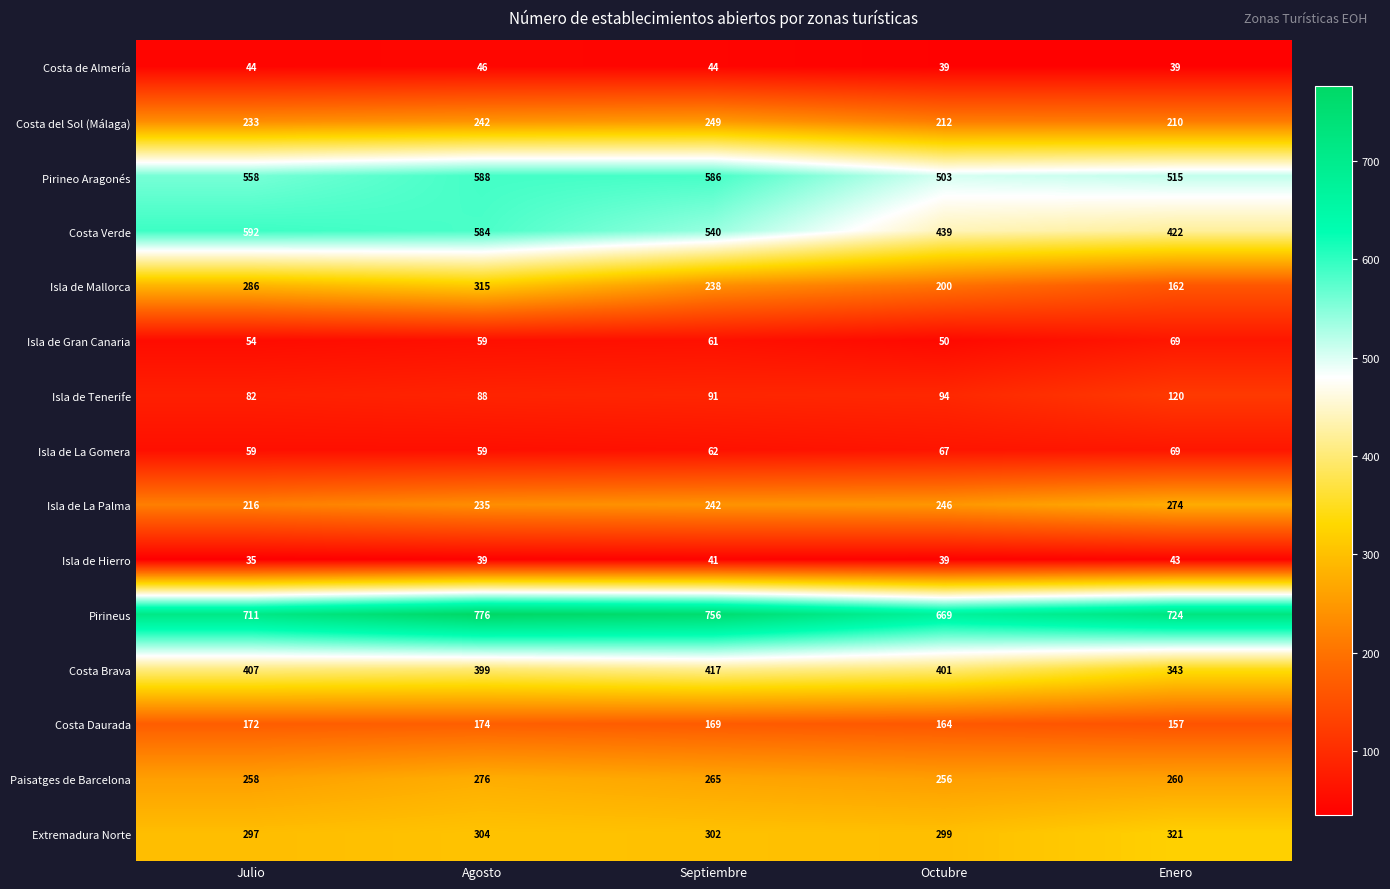

At how many categories does at least one series exceed 200?

5